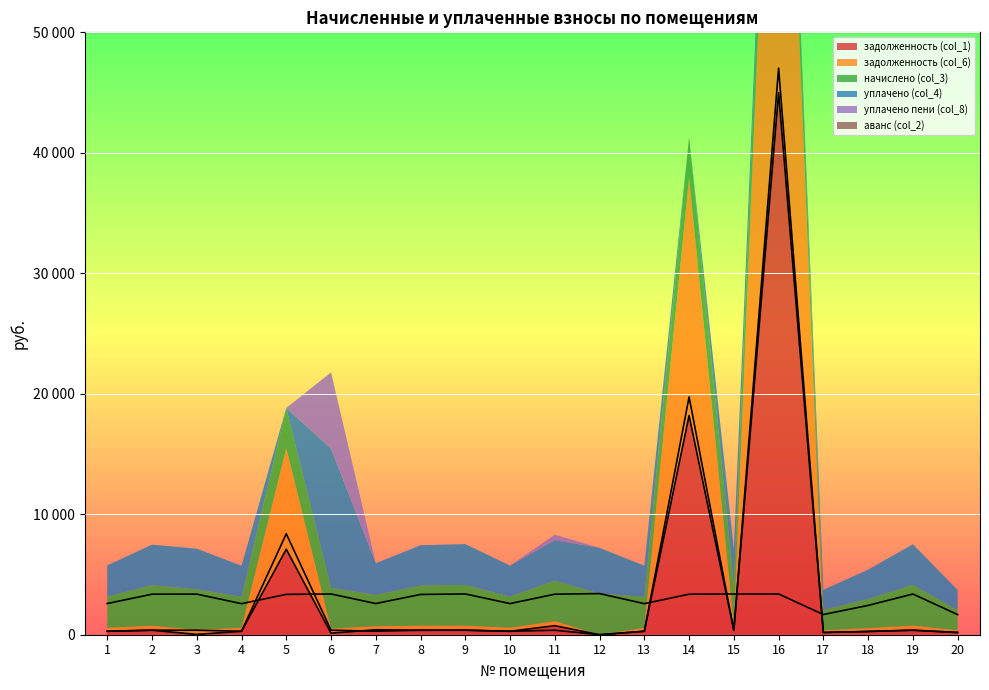

What is the value of the задолженность (col_6) point at the 14th from the left?

19736.6